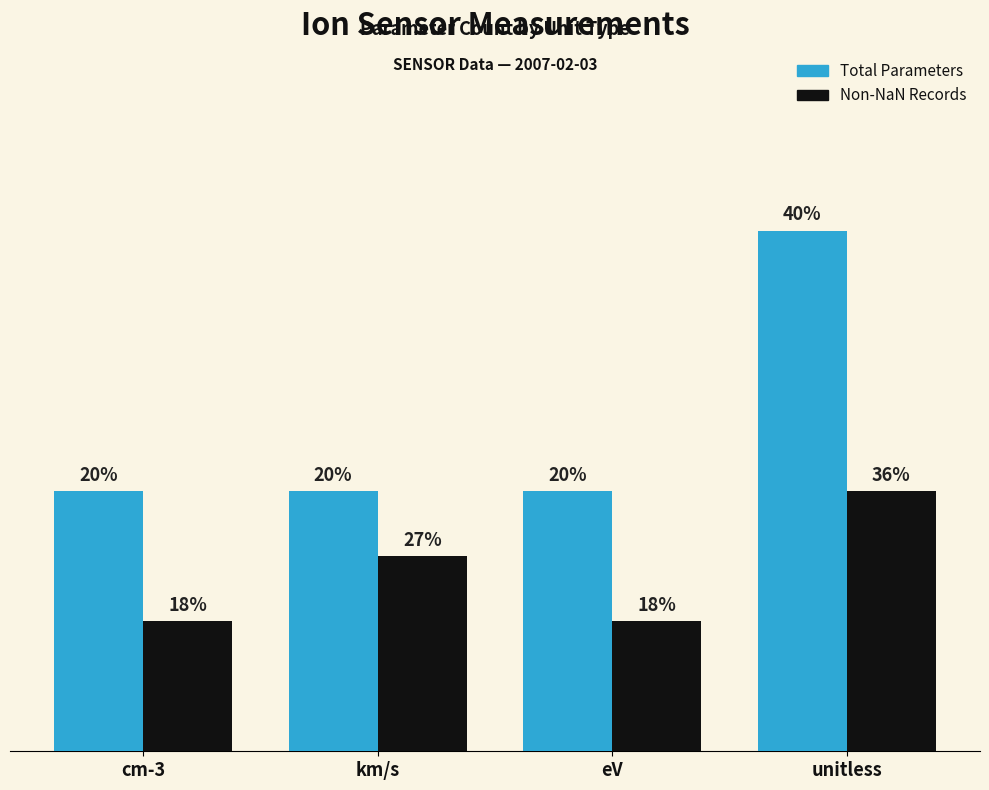

Which series has the largest total across all categories?

Total Parameters